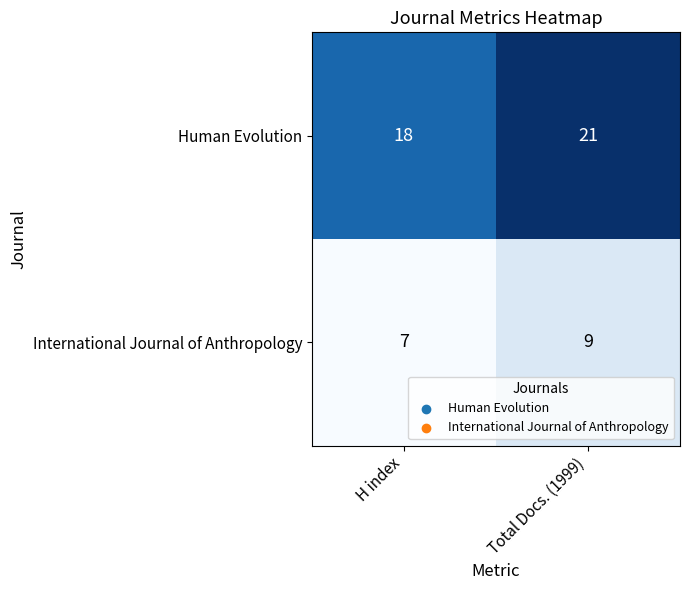

Reading left to right, what are all the values shown in this chart?

Human Evolution: H index=18	Total Docs. (1999)=21
International Journal of Anthropology: H index=7	Total Docs. (1999)=9